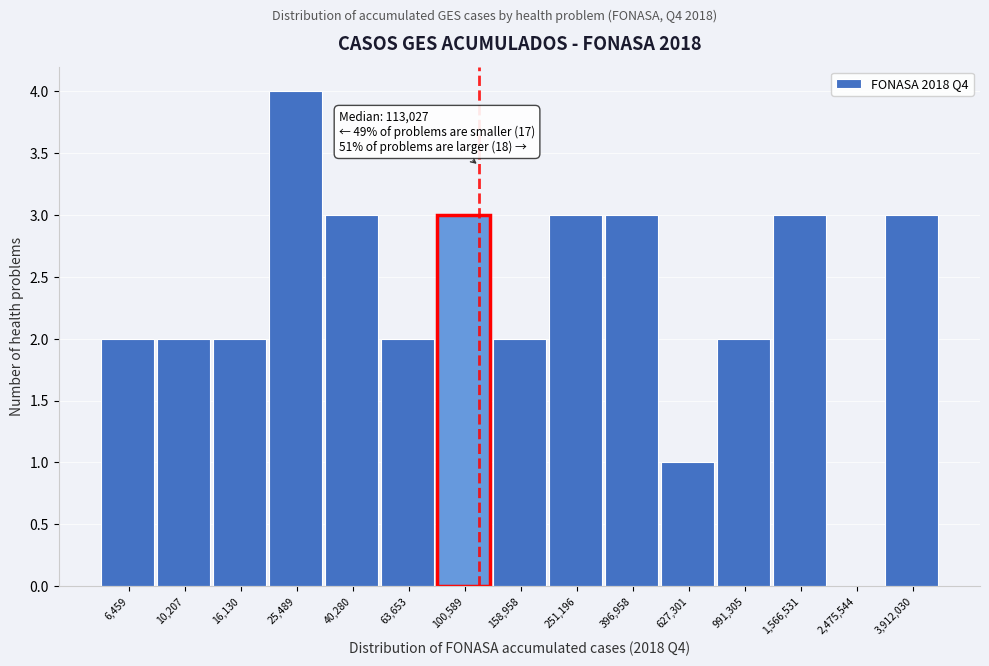

Reading right to left, extract all data points from this chart.

3,912,030=3	2,475,544=0	1,566,531=3	991,305=2	627,301=1	396,958=3	251,196=3	158,958=2	100,589=3	63,653=2	40,280=3	25,489=4	16,130=2	10,207=2	6,459=2